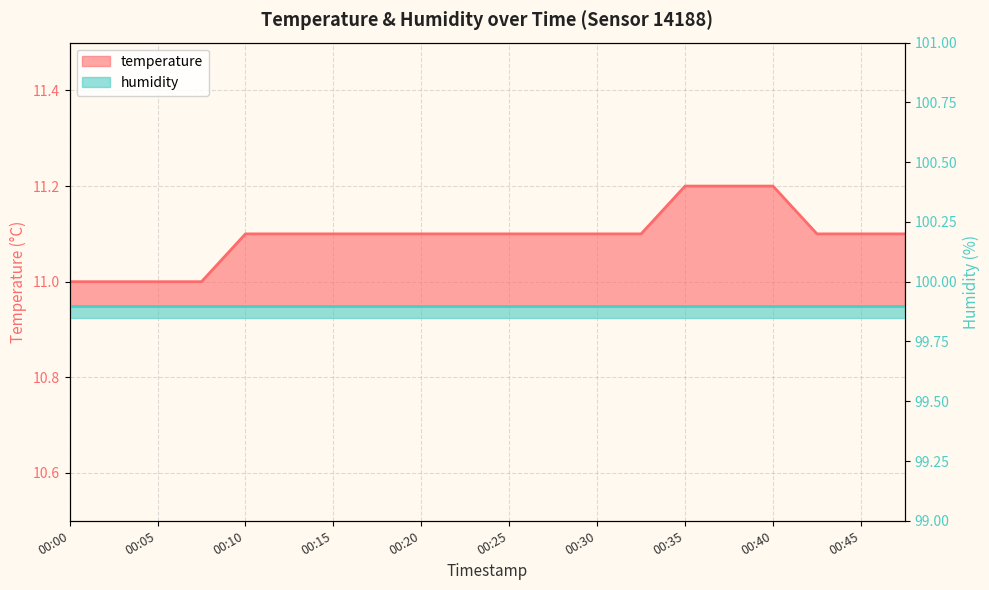

Rank the categories by value from lowest to highest.

00:00, 00:03, 00:05, 00:08, 00:10, 00:13, 00:15, 00:18, 00:20, 00:23, 00:25, 00:28, 00:30, 00:33, 00:42, 00:45, 00:47, 00:35, 00:37, 00:40